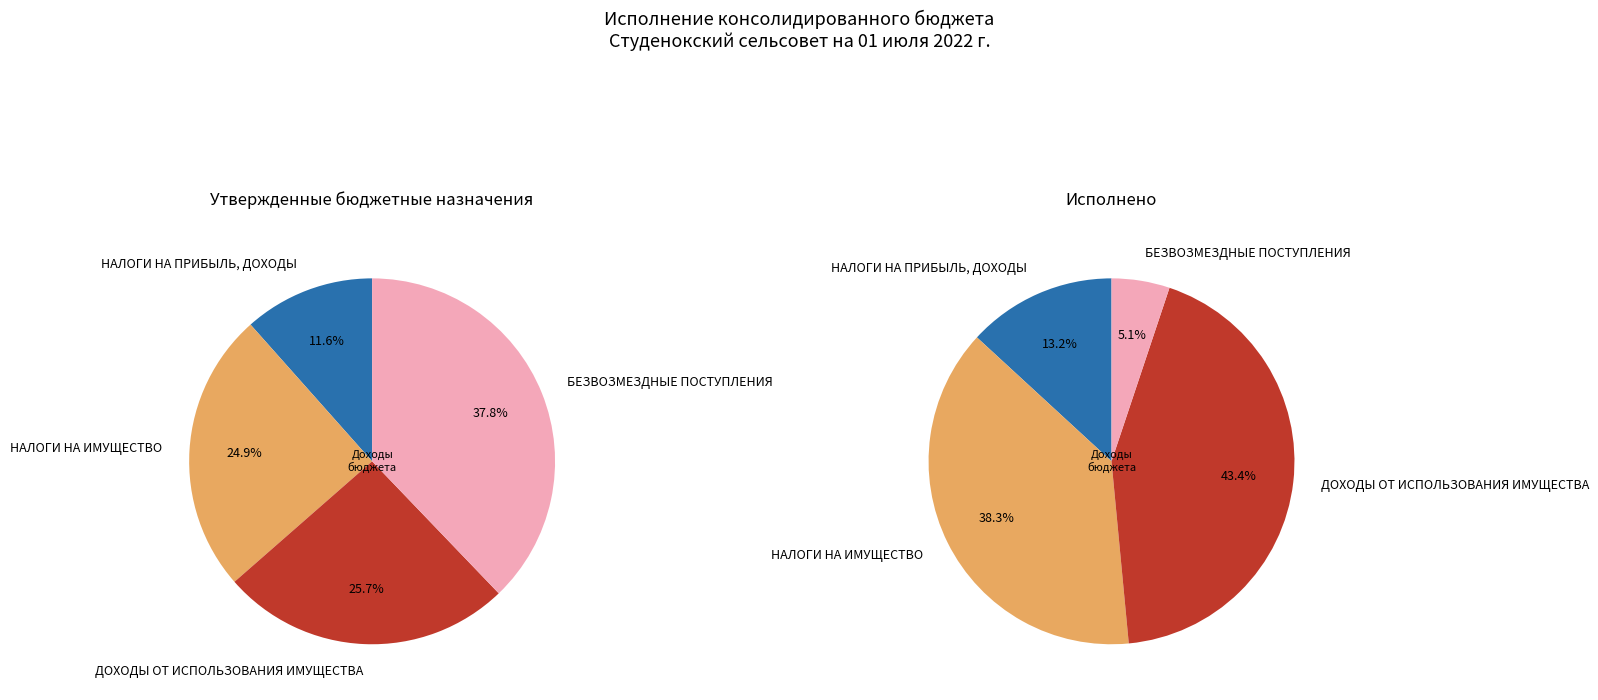

Which slice is the largest?

БЕЗВОЗМЕЗДНЫЕ ПОСТУПЛЕНИЯ